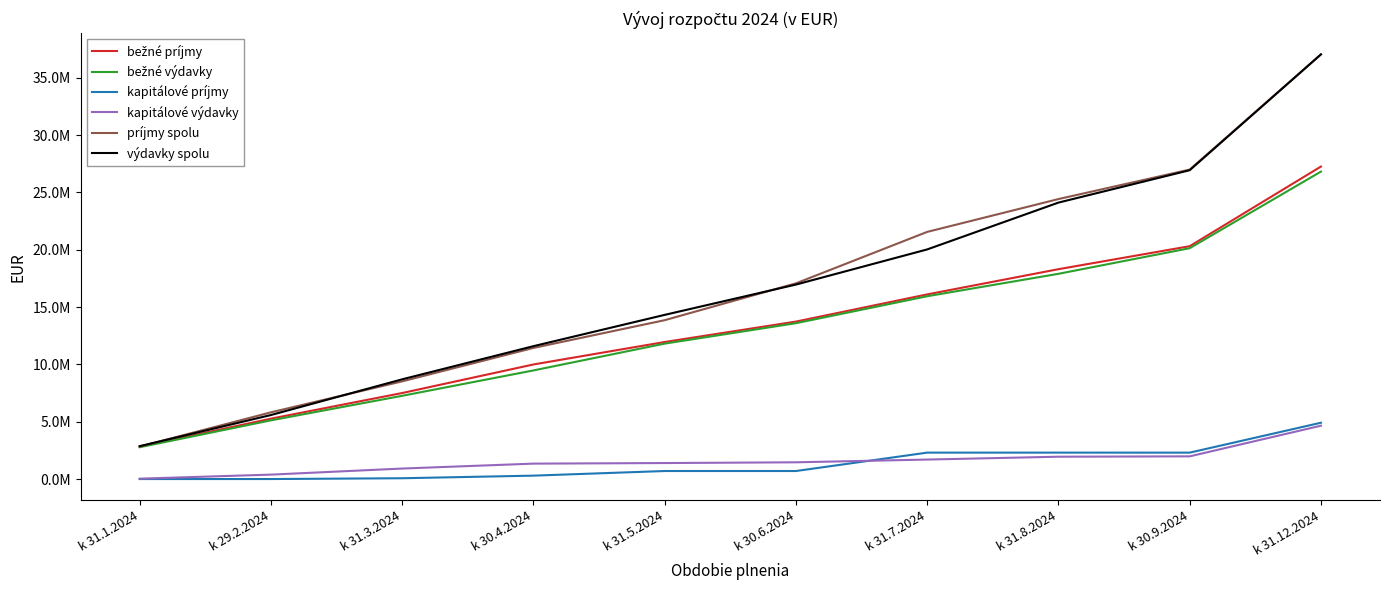

True or false: kapitálové výdavky and príjmy spolu intersect in this chart.

False